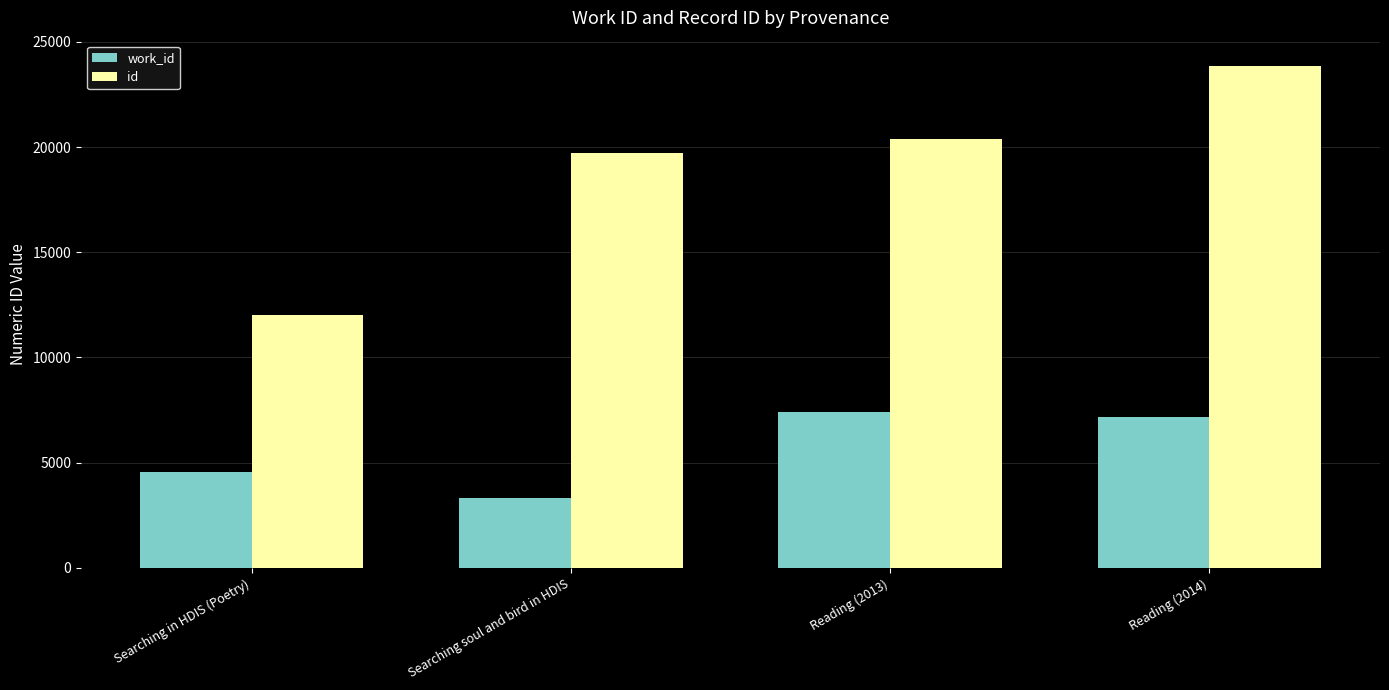

Read the id value at Reading (2013), to the nearest 50.

20400